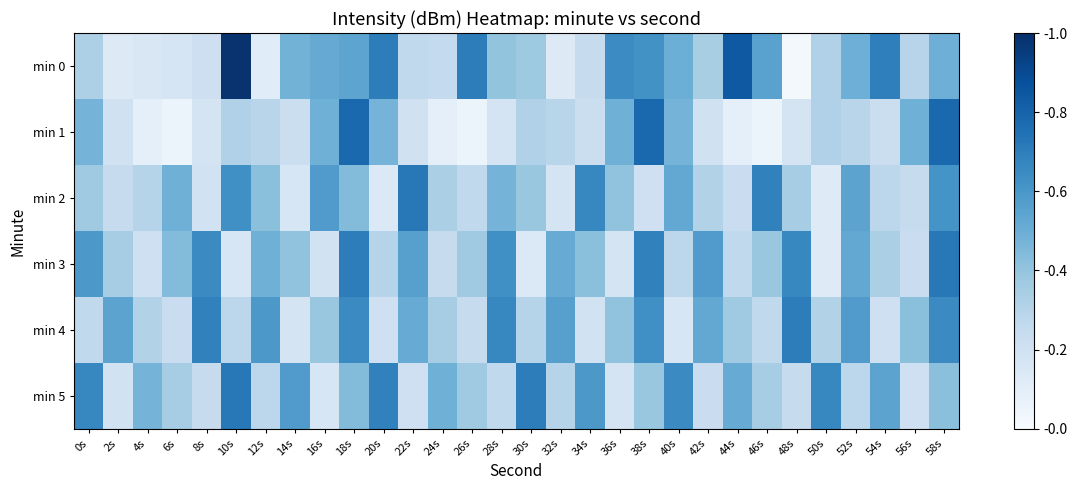

At which category is the sum across all series the highest?

58s